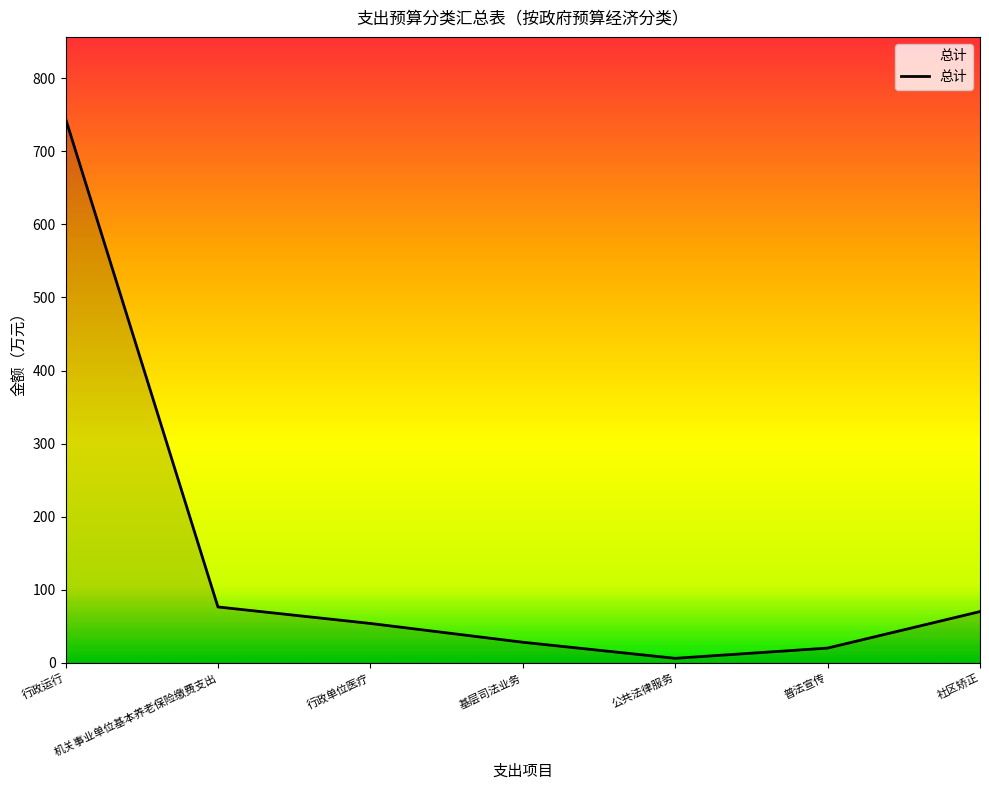

Reading left to right, list all the values displayed in this chart.

745.0	76.3	53.7	28.0	6.0	20.0	70.0